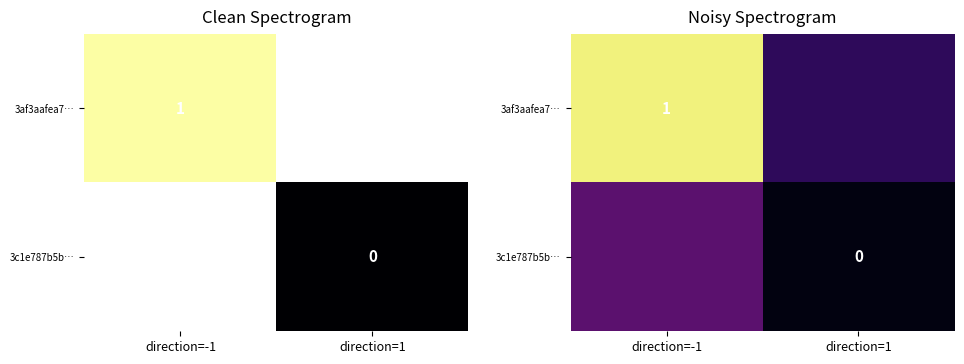

True or false: 3c1e787b5b… has a value of 0.0 at direction=1.

False